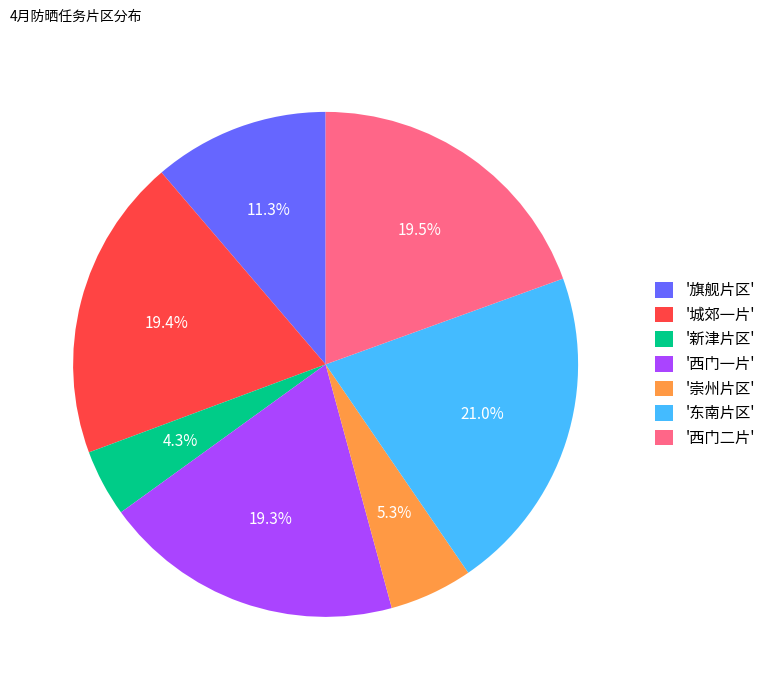

Which slice is the smallest?

'新津片区'